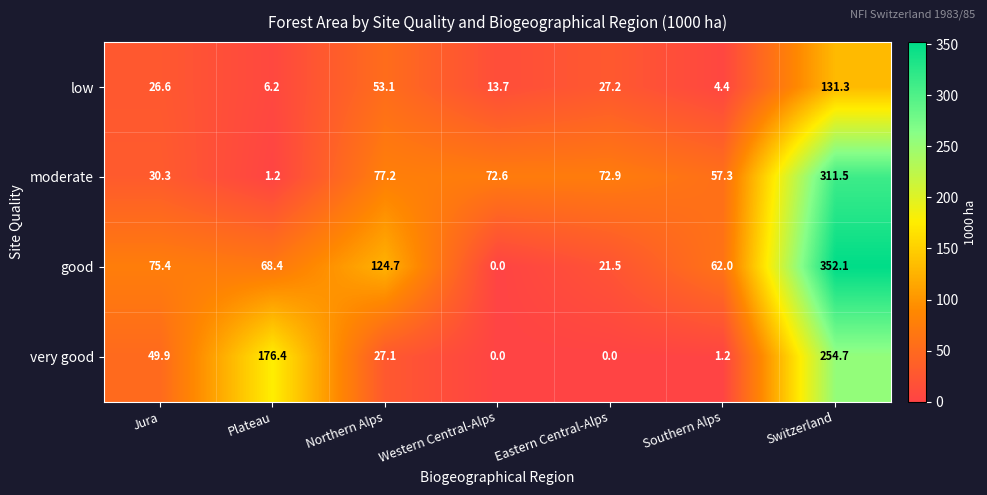

Which series has the widest spread of values?

good